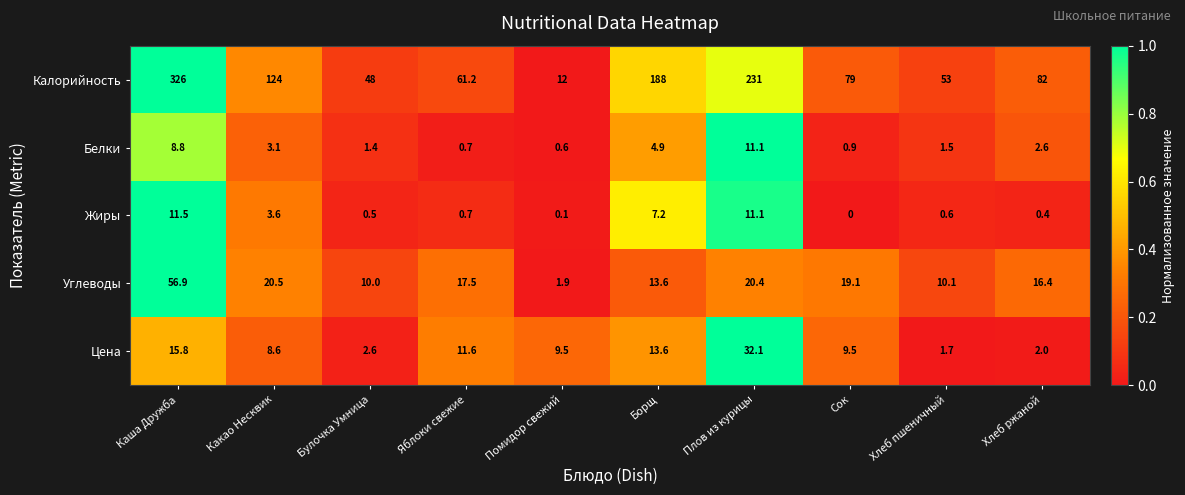

True or false: Углеводы has a value of 6.3 at Хлеб пшеничный.

False